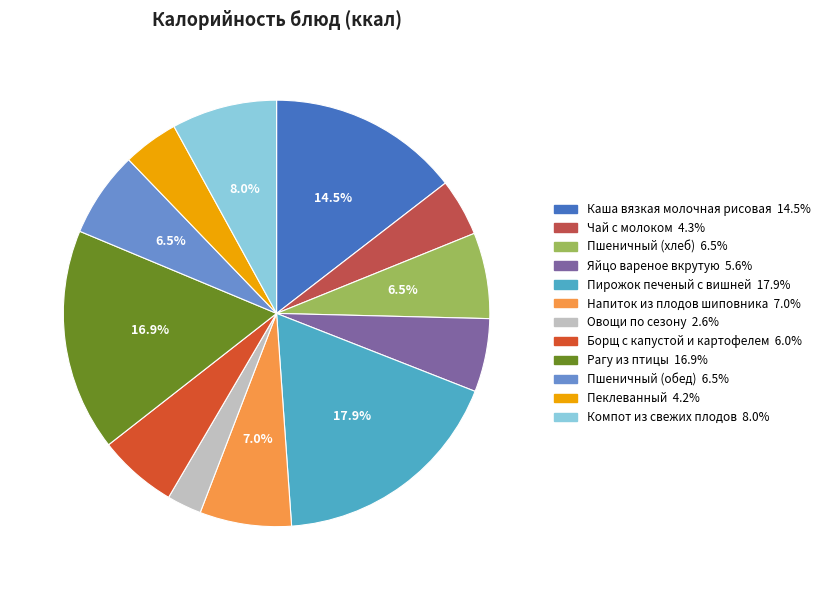

What is the ratio of the value at Чай с молоком to the value at Каша вязкая молочная рисовая?

0.3